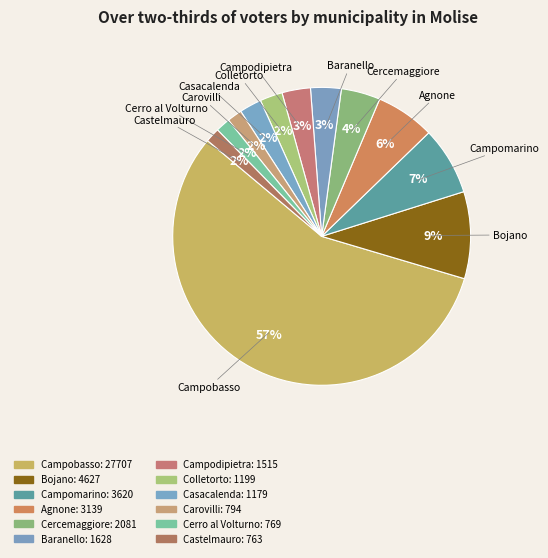

To the nearest percent, what percentage of the pie is Colletorto?

2%